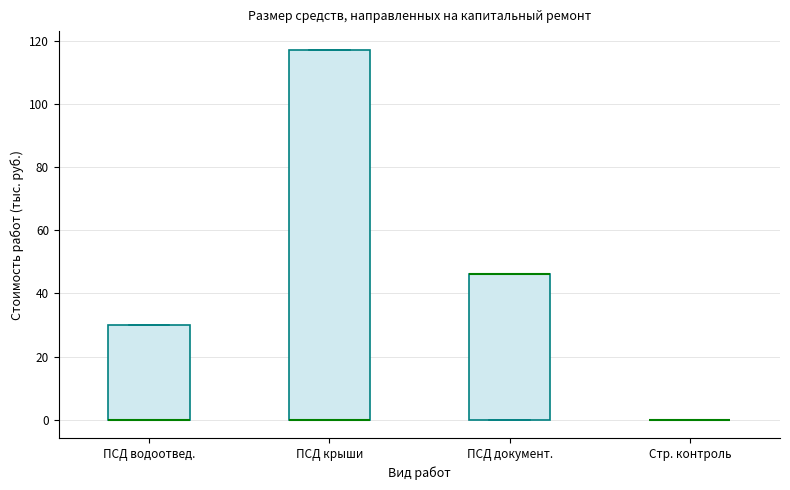

Where is the upper edge of the box for ПСД крыши on the y-axis? The values are not printed on the chart, so give them approximately, as read against the axis.

118